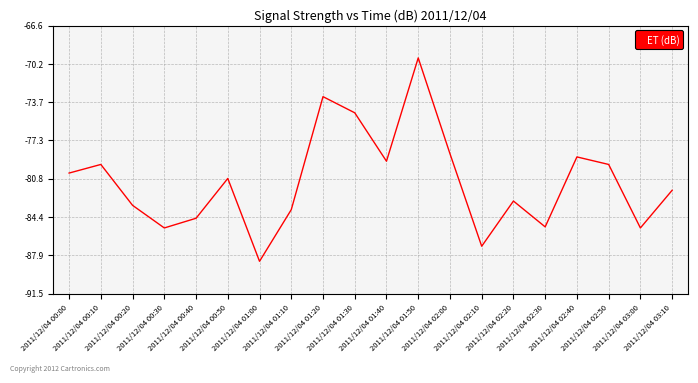

Reading left to right, extract all data points from this chart.

-80.3	-79.5	-83.3	-85.4	-84.5	-80.8	-88.5	-83.7	-73.2	-74.7	-79.2	-69.6	-78.5	-87.1	-82.9	-85.3	-78.8	-79.5	-85.4	-81.9